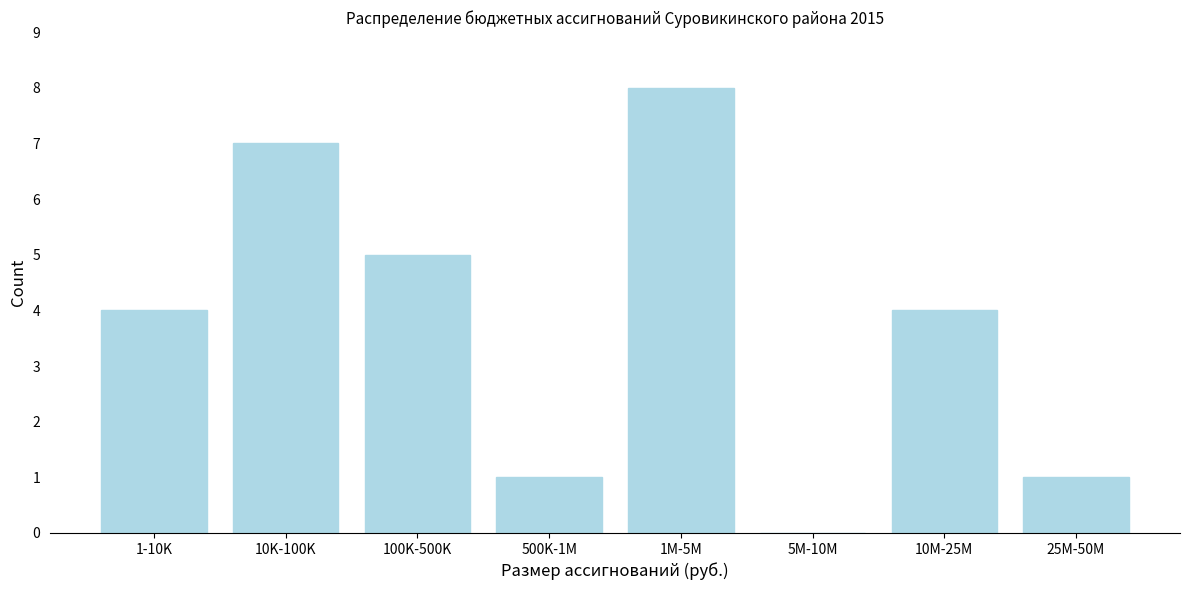

Reading right to left, what are all the values shown in this chart?

25M-50M=1	10M-25M=4	5M-10M=0	1M-5M=8	500K-1M=1	100K-500K=5	10K-100K=7	1-10K=4